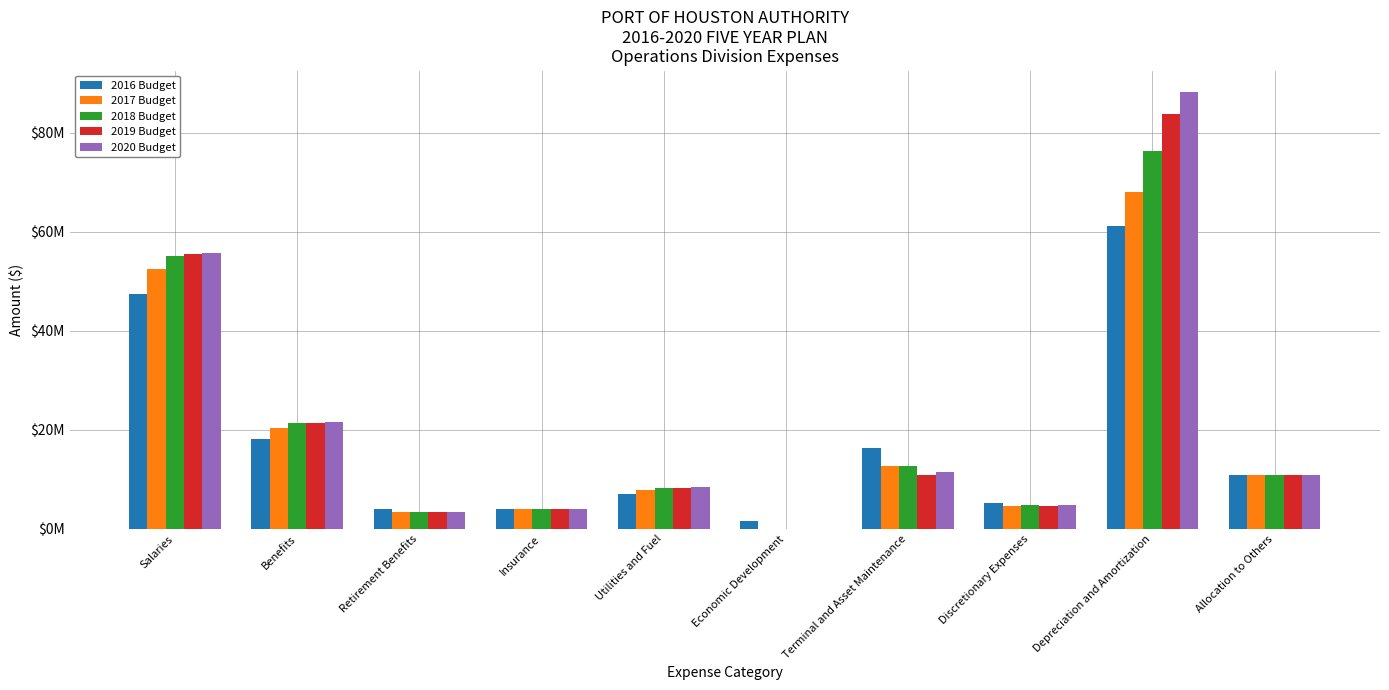

Does the chart contain stacked bars?

No